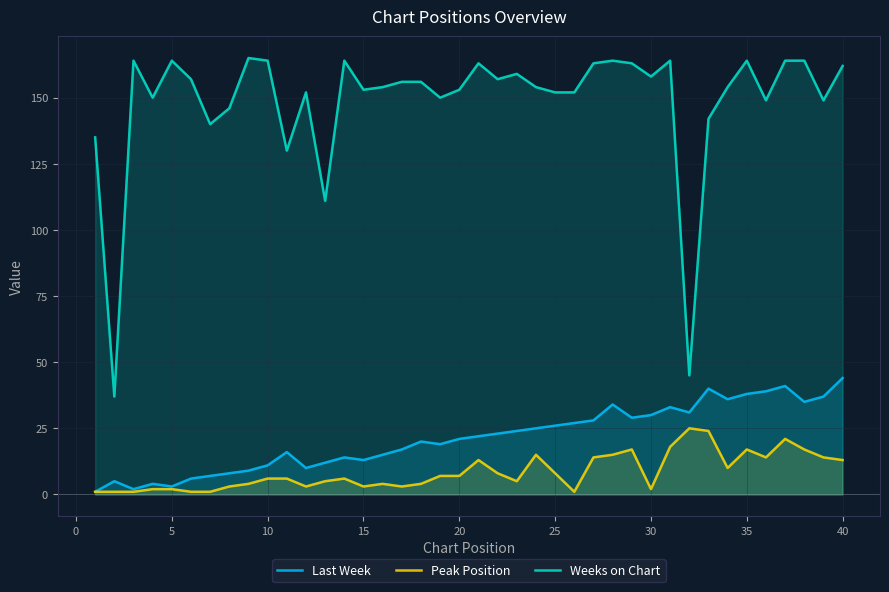

True or false: Last Week and Weeks on Chart intersect in this chart.

False